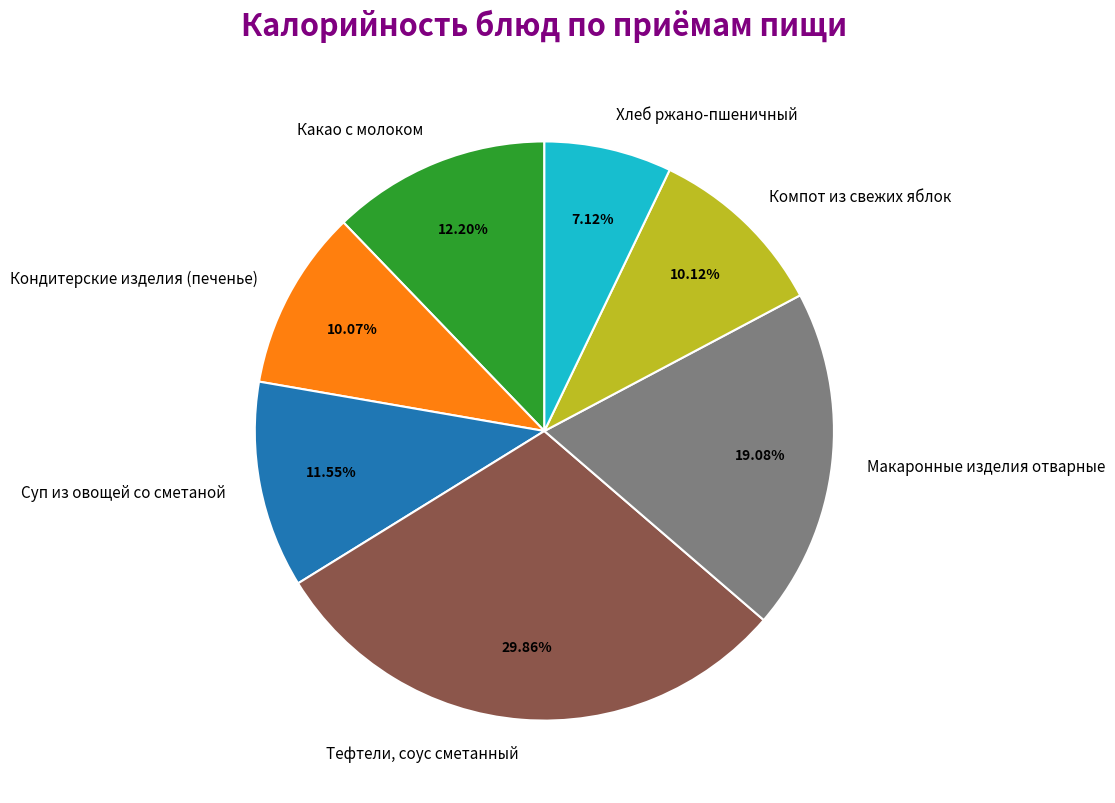

Which category has the biggest portion of the pie?

Тефтели, соус сметанный